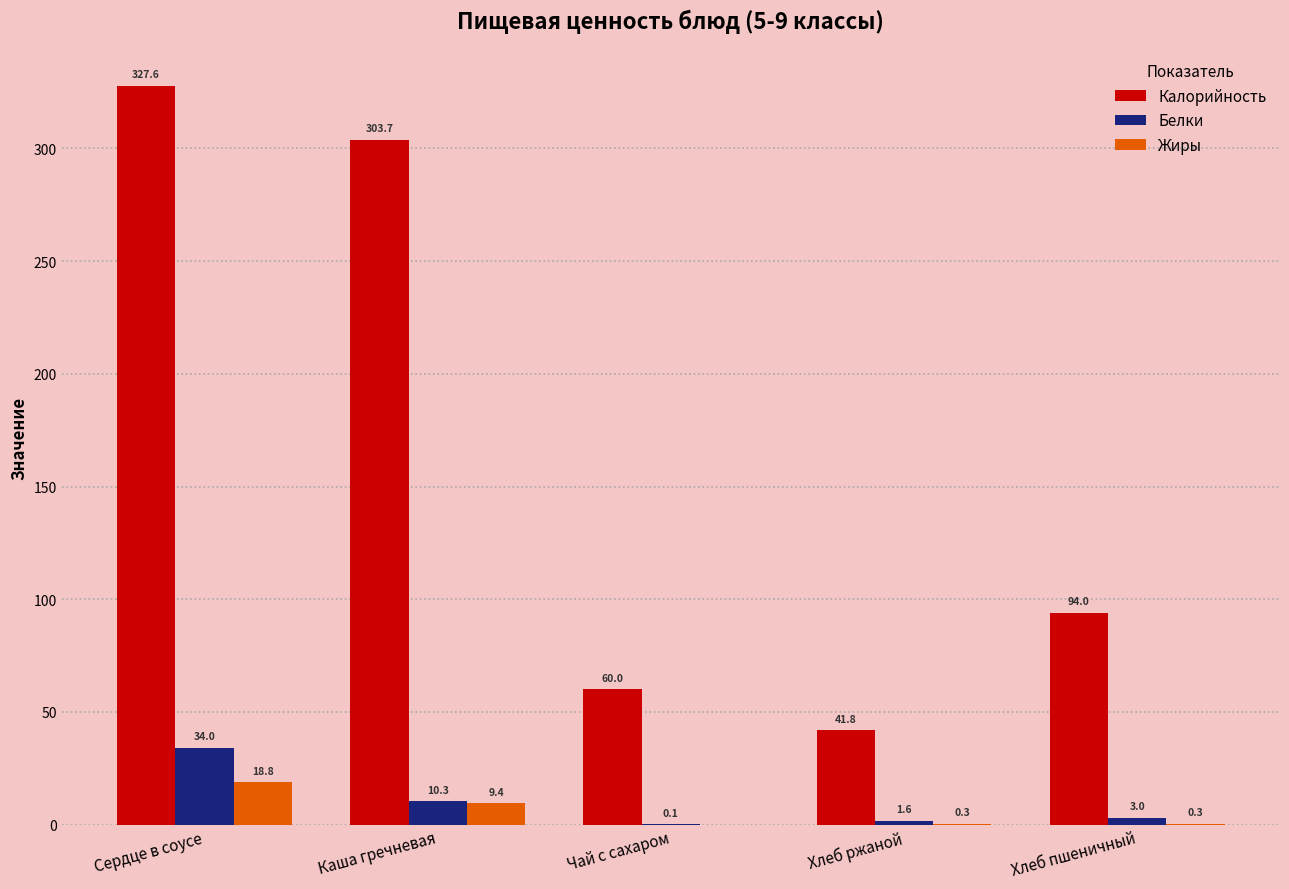

Reading left to right, transcribe all the data shown in this chart.

Калорийность: 327.6	303.7	60.0	41.8	94.0
Белки: 34.0	10.3	0.1	1.6	3.0
Жиры: 18.8	9.4	0.0	0.3	0.3